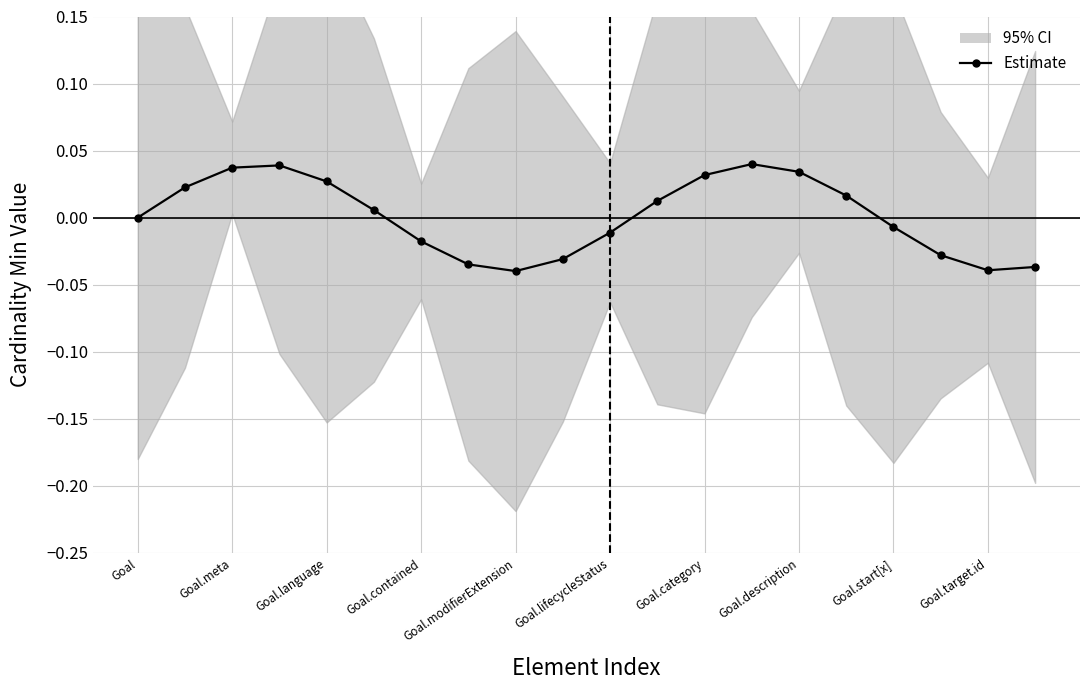

How many values exceed 0?

10